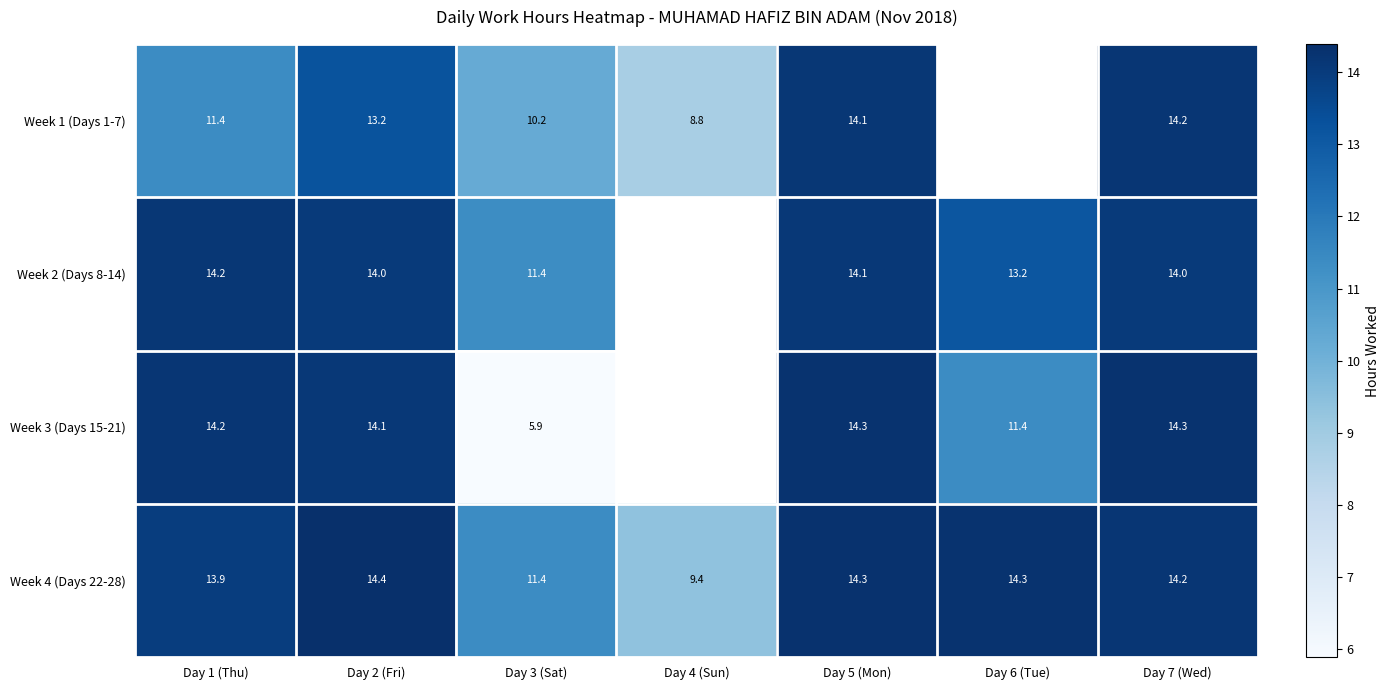

Is the value of Week 2 (Days 8-14) at Day 1 (Thu) greater than the value of Week 4 (Days 22-28) at Day 3 (Sat)?

Yes